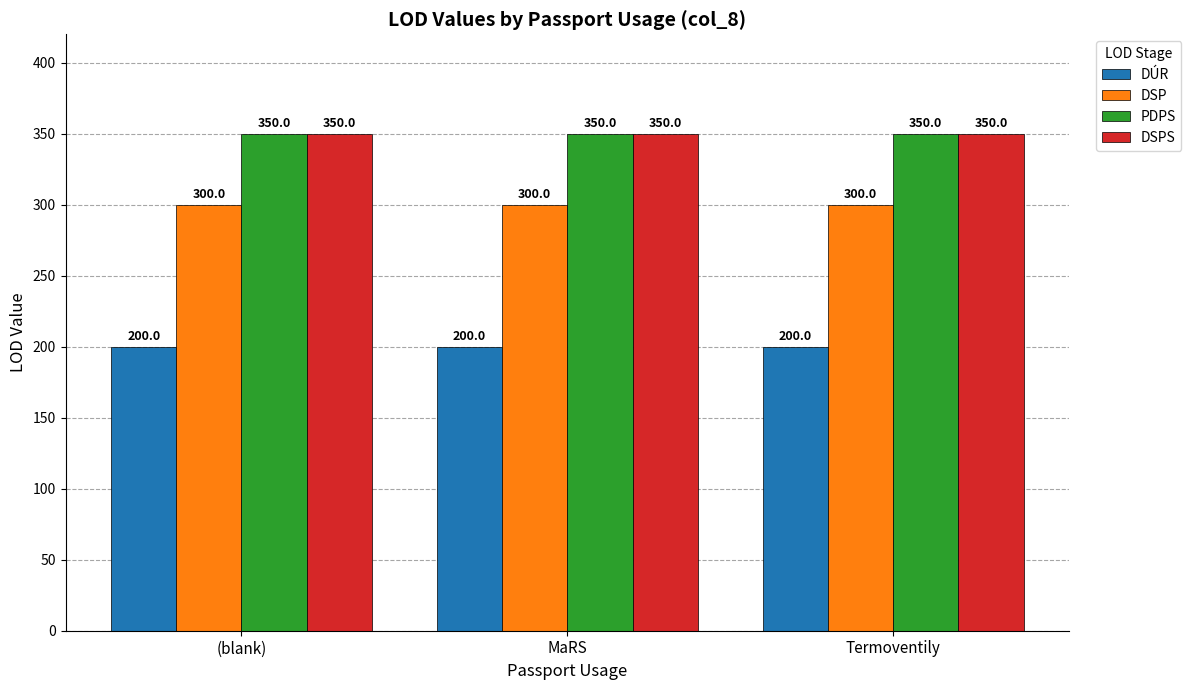

Does the chart contain stacked bars?

No